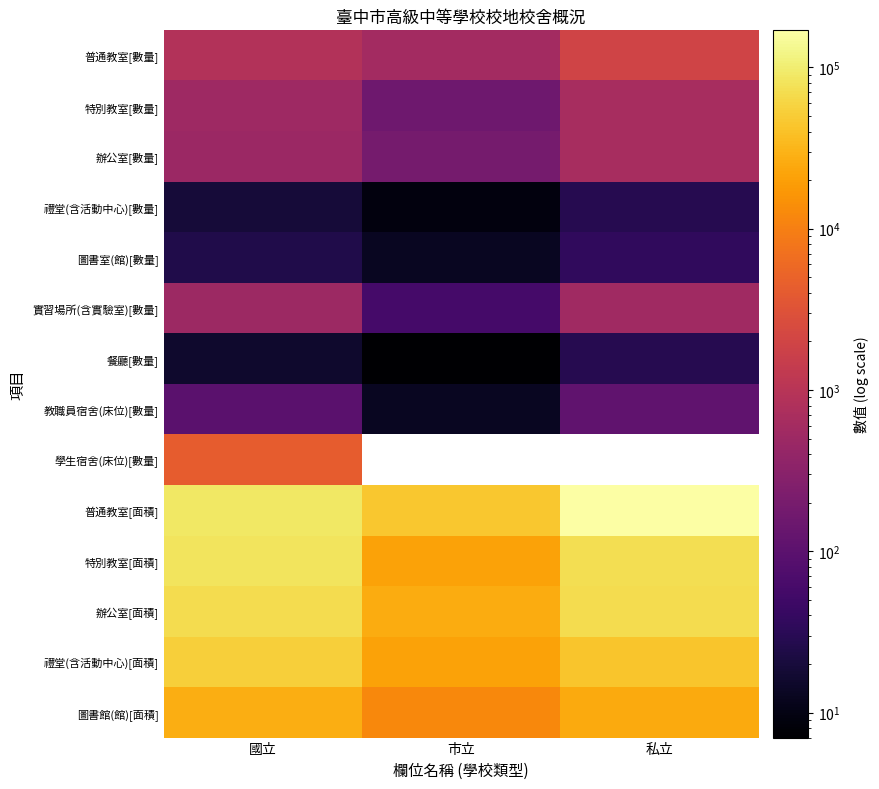

Read the 學生宿舍(床位)[數量] value at 國立.

4186.0